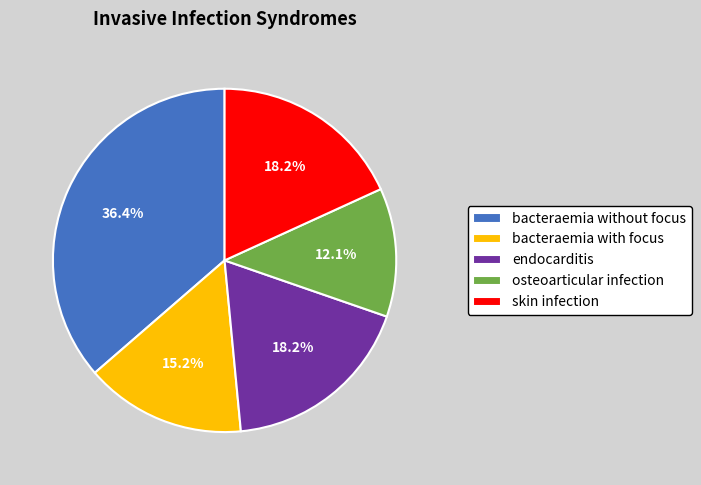

Which has a higher value, skin infection or osteoarticular infection?

skin infection